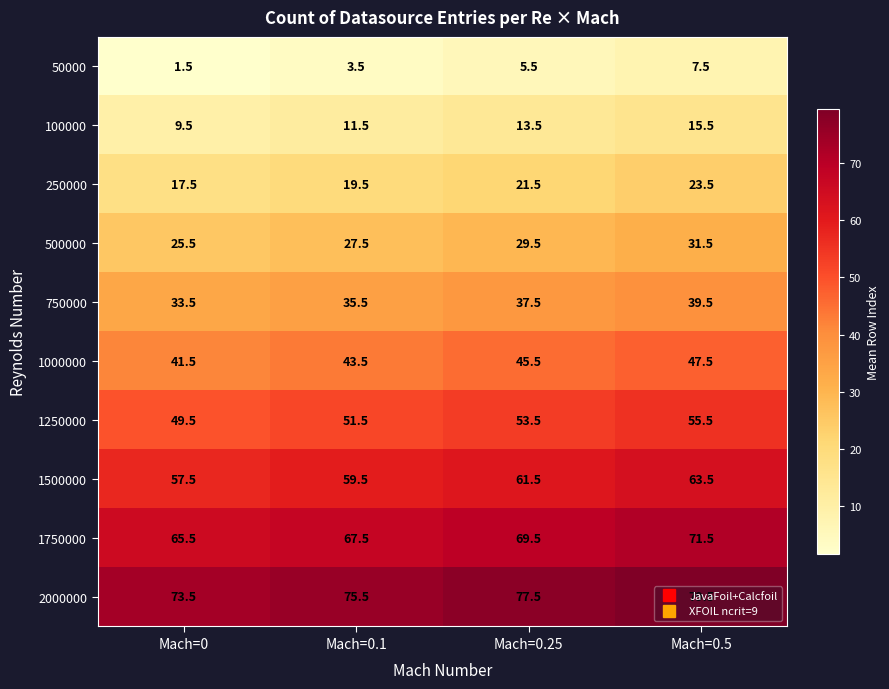

At how many categories does at least one series exceed 14?

4